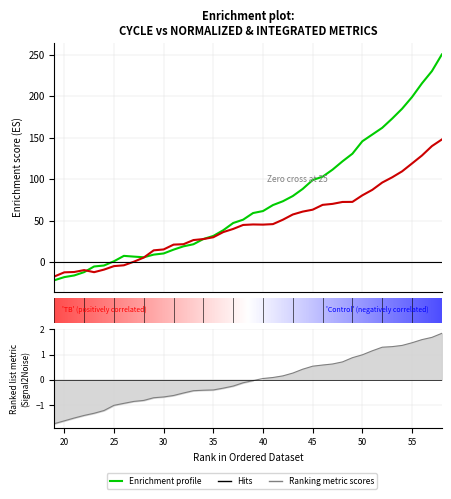

How many times do Standard100_Integrated and Standard100_Normalized cross each other?

3